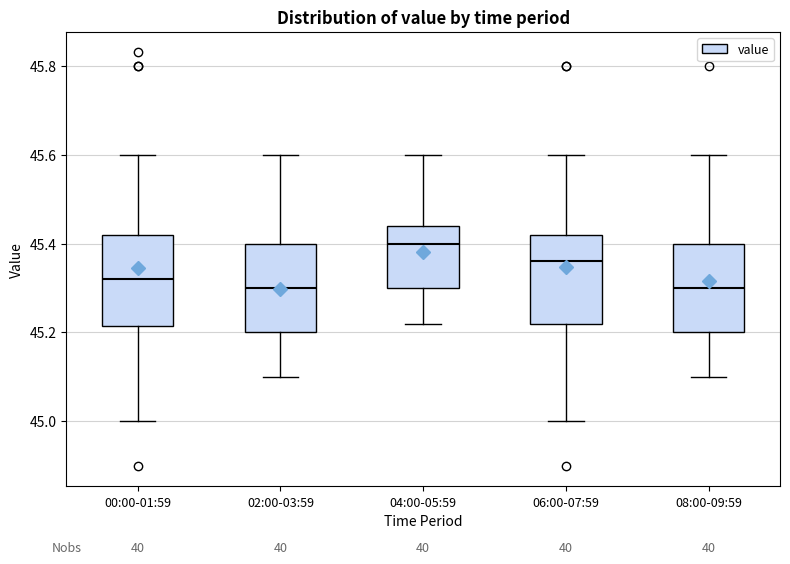

Where is the lower edge of the box for 04:00-05:59 on the y-axis? The values are not printed on the chart, so give them approximately, as read against the axis.

45.30